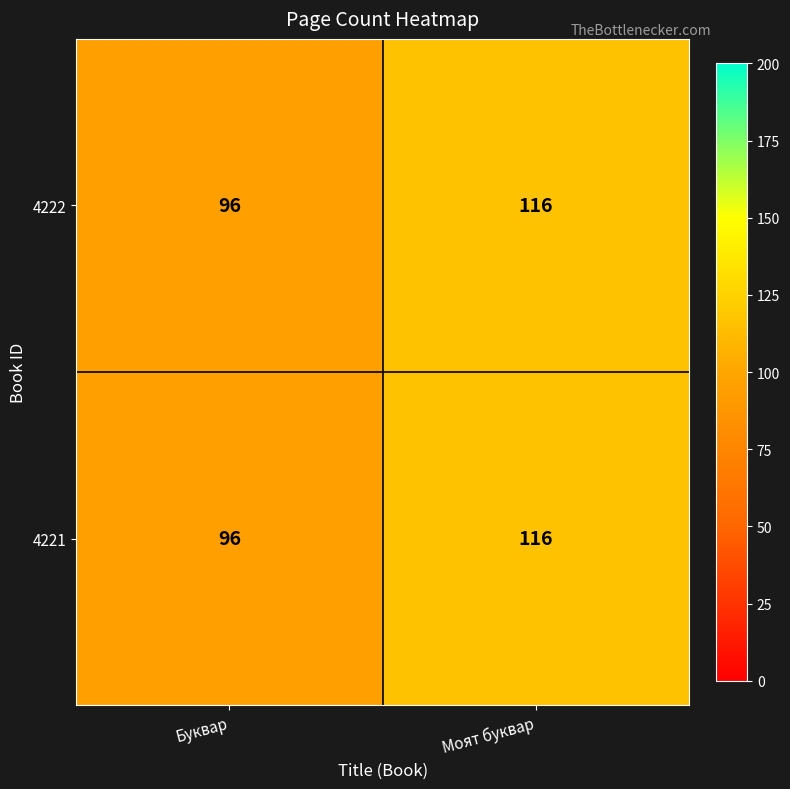

Where is 4222 nearest to the value 106?

Буквар